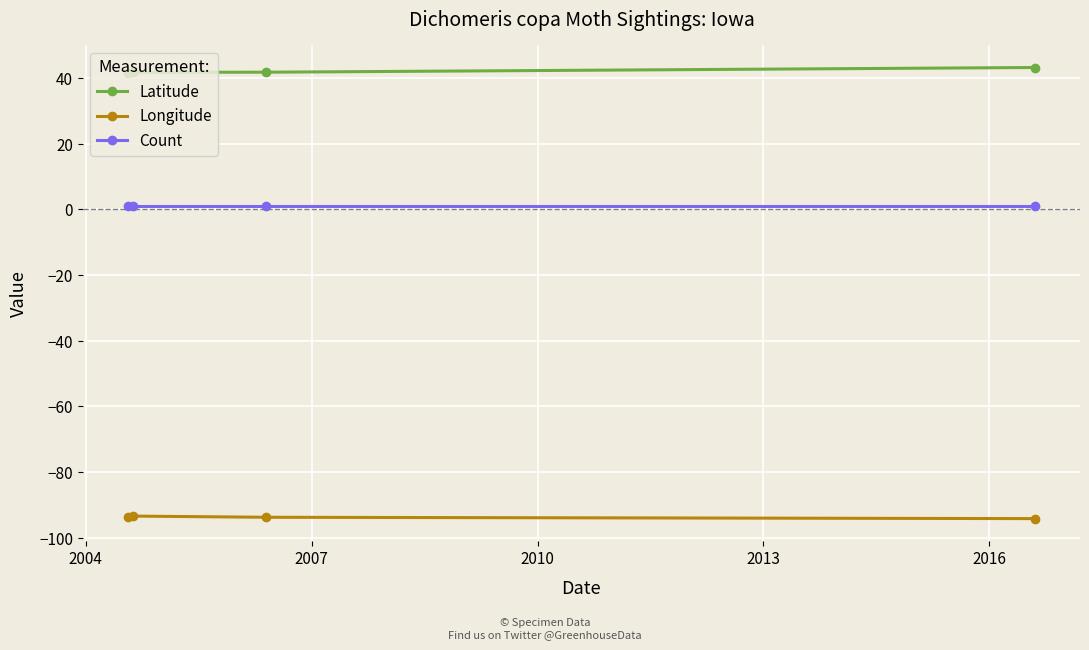

What is the difference between the maximum and minimum values in the Longitude series?

0.8